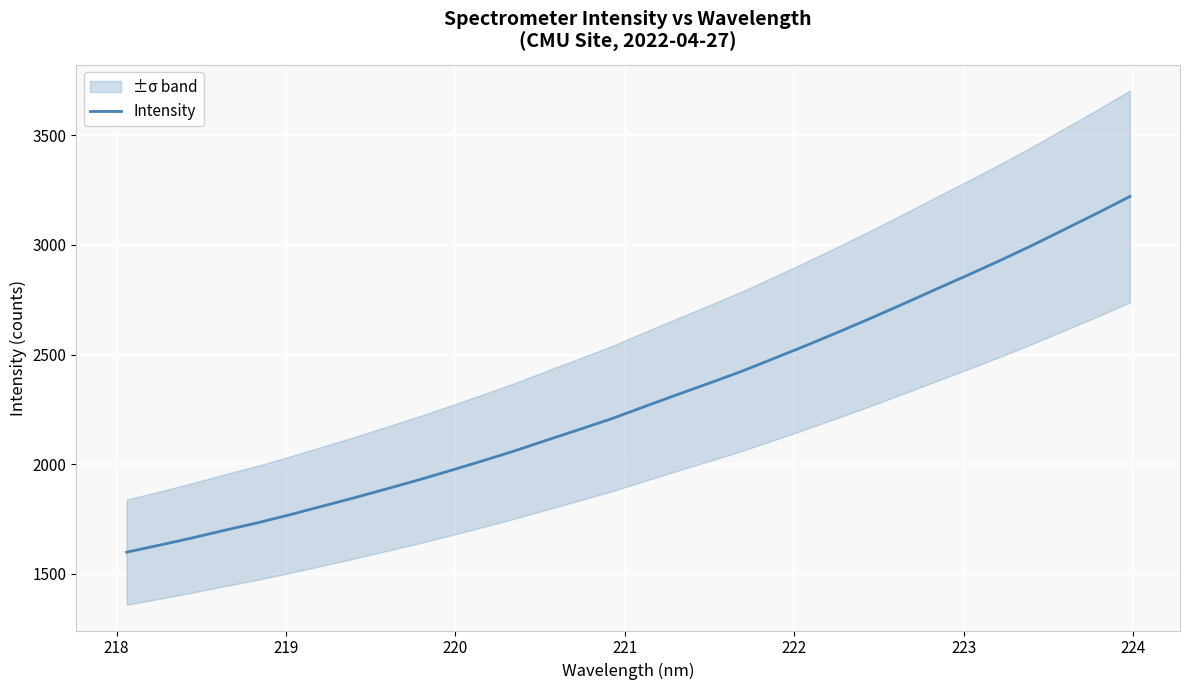

Is it true that the value at 31 is 5286.7?

False